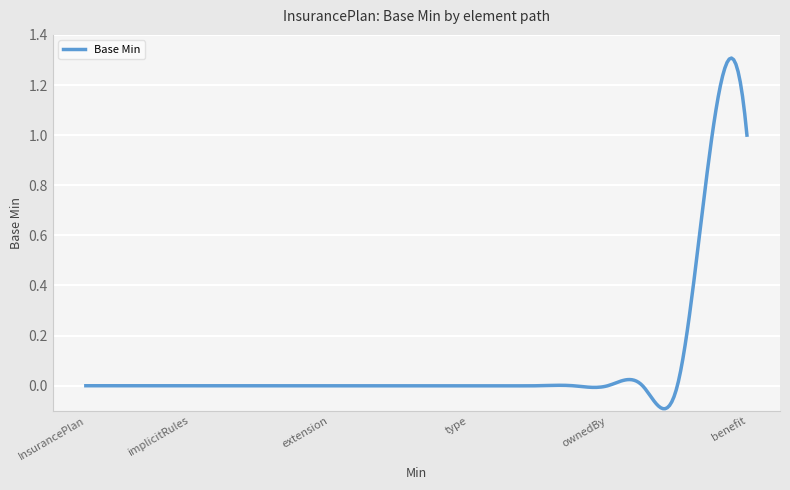

What is the difference between the maximum and minimum values?

1.4